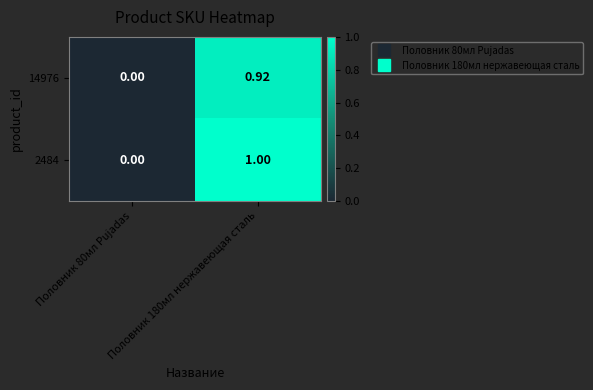

List the series in order of their peak value, highest first.

2484, 14976